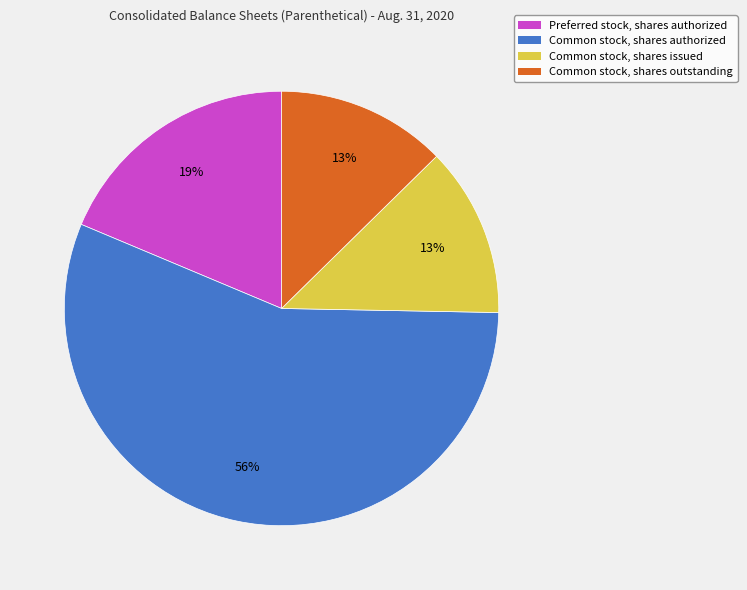

What is the ratio of the value at Common stock, shares issued to the value at Preferred stock, shares authorized?

0.7